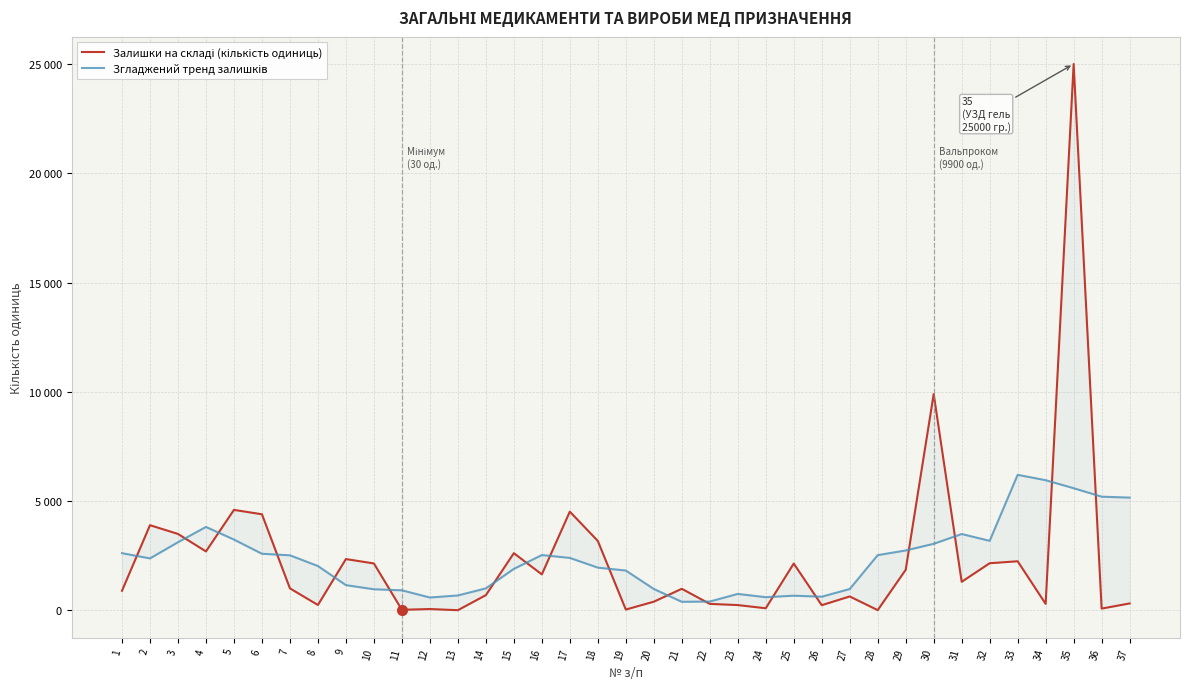

At which category is the sum across all series the highest?

35